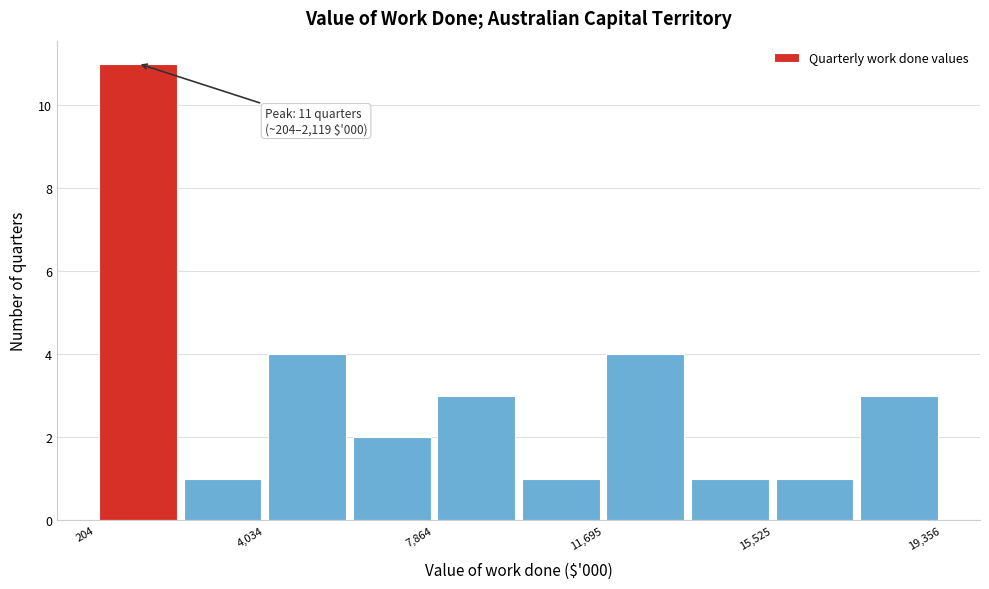

Read against the x-axis, roughly where is the centre of the tallest bar?

1000